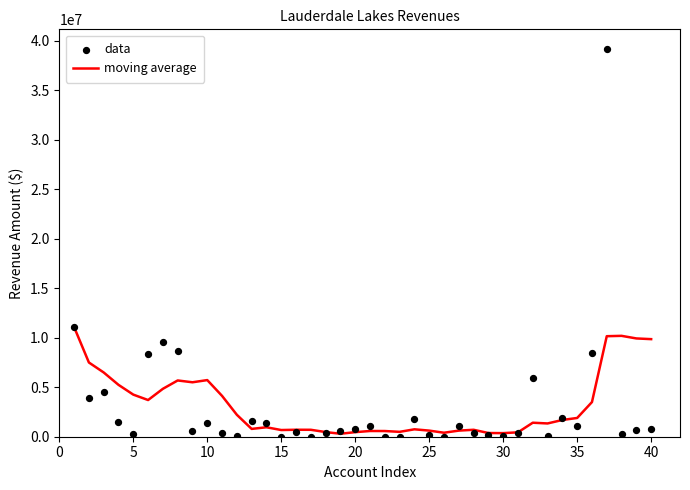

Which series has the widest spread of Y values?

data